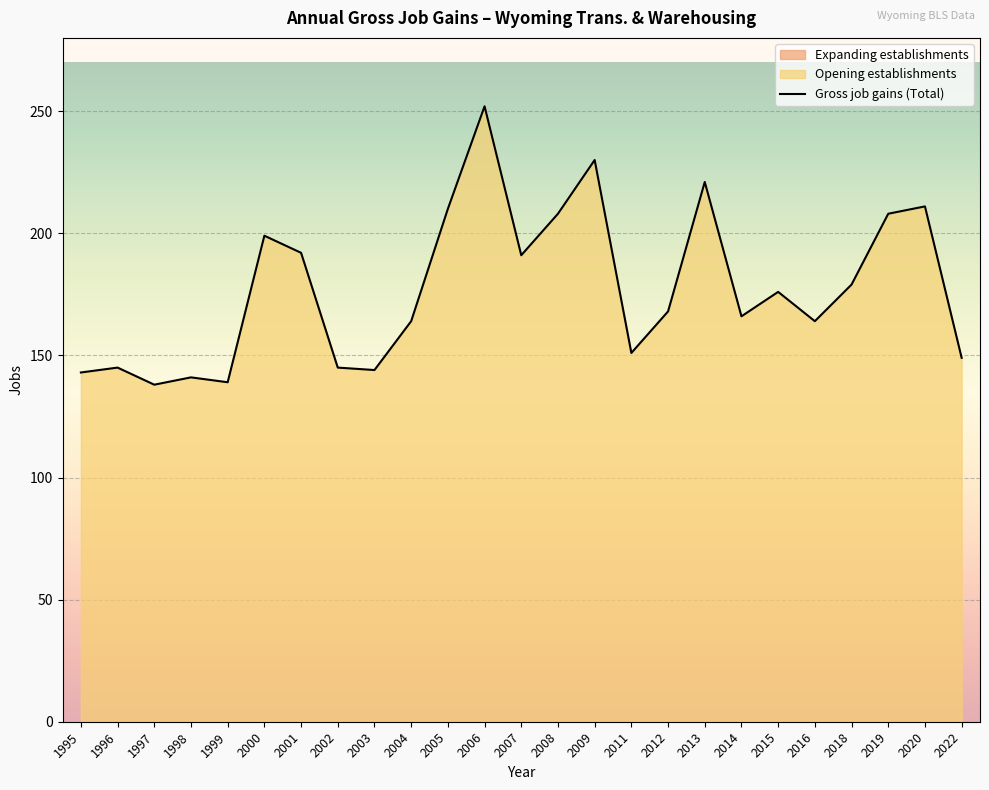

Which category has the lowest value across all series?

1997